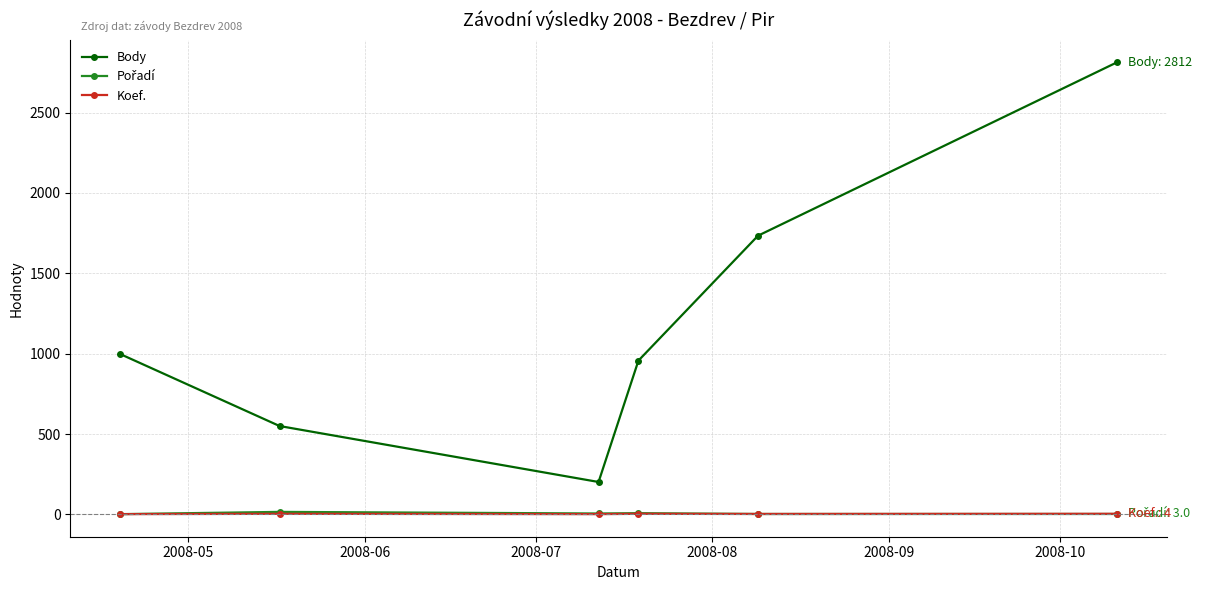

Which series has the widest spread of values?

Body